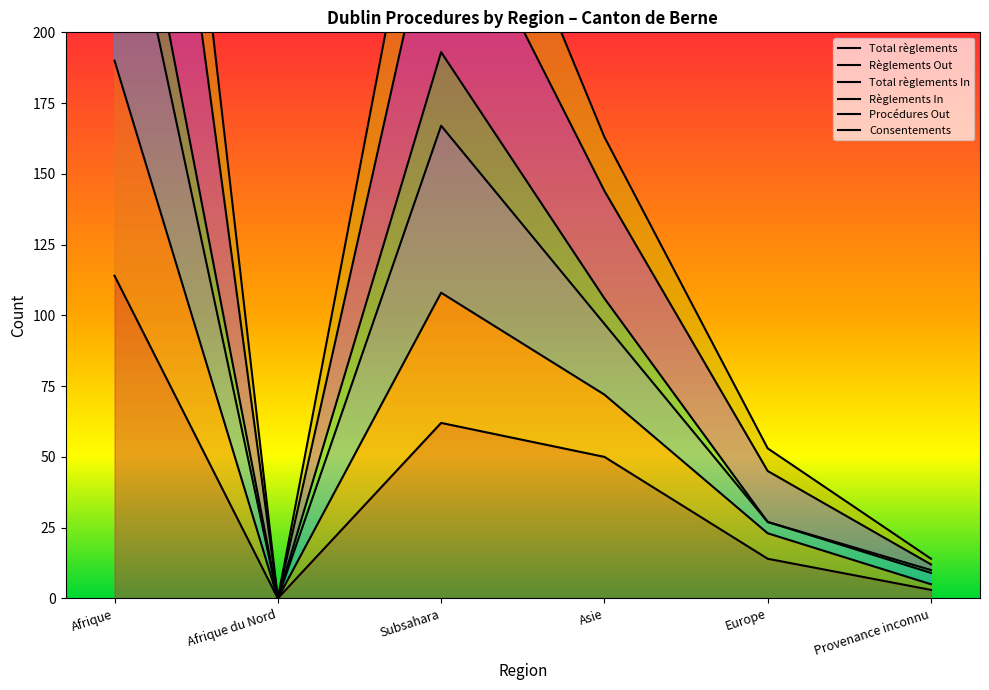

What is the difference between the maximum and minimum values in the Procédures Out series?

429